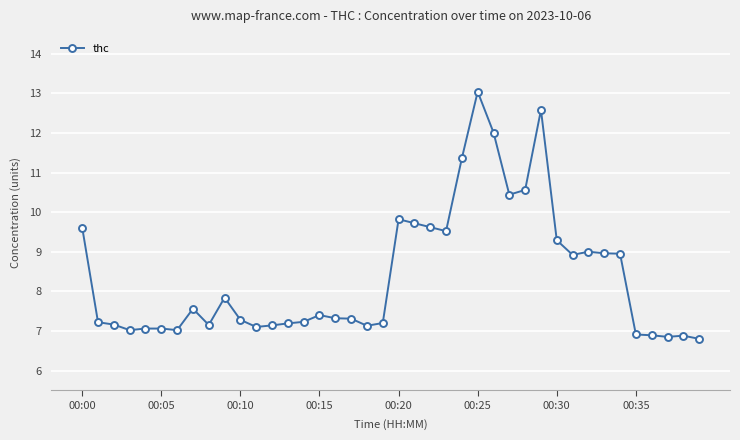

What is the average value?

8.4